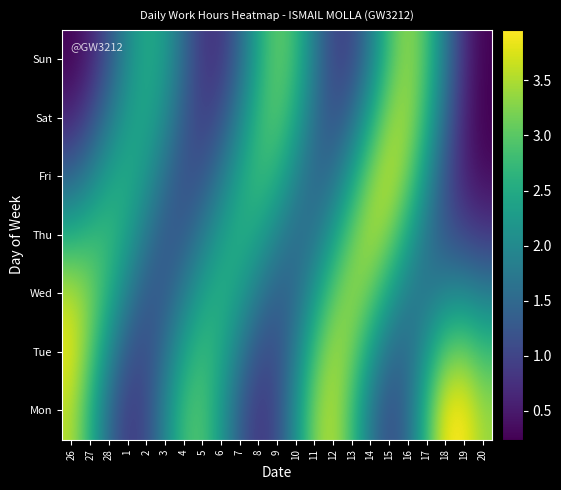

Reading left to right, transcribe all the data shown in this chart.

Mon: 26=3.5	27=2.6	28=1.5	1=0.9	2=1.1	3=1.9	4=2.8	5=2.9	6=2.3	7=1.3	8=0.8	9=1.1	10=2.1	11=3.2	12=3.6	13=2.8	14=1.7	15=1.1	16=1.5	17=2.7	18=3.9	19=4.0	20=3.4
Tue: 26=3.8	27=3.1	28=2.0	1=1.2	2=1.1	3=1.6	4=2.4	5=2.8	6=2.5	7=1.8	8=1.2	9=1.1	10=1.8	11=2.8	12=3.5	13=3.2	14=2.3	15=1.6	16=1.5	17=2.2	18=3.0	19=3.2	20=2.8
Wed: 26=3.6	27=3.2	28=2.6	1=1.8	2=1.3	3=1.3	4=1.8	5=2.4	6=2.6	7=2.3	8=1.8	9=1.4	10=1.5	11=2.2	12=3.0	13=3.4	14=3.1	15=2.4	16=1.8	17=1.7	18=1.9	19=2.0	20=1.8
Thu: 26=2.6	27=2.7	28=2.8	1=2.4	2=1.7	3=1.3	4=1.3	5=1.8	6=2.3	7=2.6	8=2.4	9=1.9	10=1.5	11=1.6	12=2.3	13=3.1	14=3.5	15=3.2	16=2.5	17=1.7	18=1.2	19=1.0	20=0.9
Fri: 26=1.4	27=1.9	28=2.4	1=2.5	2=2.2	3=1.6	4=1.2	5=1.2	6=1.7	7=2.4	8=2.8	9=2.6	10=2.0	11=1.5	12=1.6	13=2.3	14=3.2	15=3.6	16=3.2	17=2.2	18=1.2	19=0.6	20=0.4
Sat: 26=0.6	27=1.0	28=1.7	1=2.3	2=2.5	3=2.0	4=1.3	5=0.9	6=1.2	7=1.9	8=2.7	9=3.0	10=2.5	11=1.6	12=1.2	13=1.5	14=2.4	15=3.3	16=3.4	17=2.7	18=1.5	19=0.6	20=0.2
Sun: 26=0.3	27=0.6	28=1.2	1=2.0	2=2.5	3=2.3	4=1.5	5=0.9	6=0.8	7=1.5	8=2.4	9=3.1	10=2.8	11=1.8	12=1.0	13=1.0	14=1.8	15=2.8	16=3.4	17=2.9	18=1.8	19=0.7	20=0.3